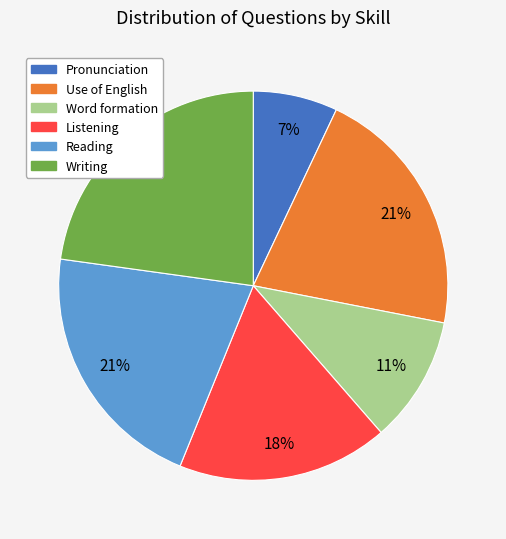

Does any single category account for the majority?

No